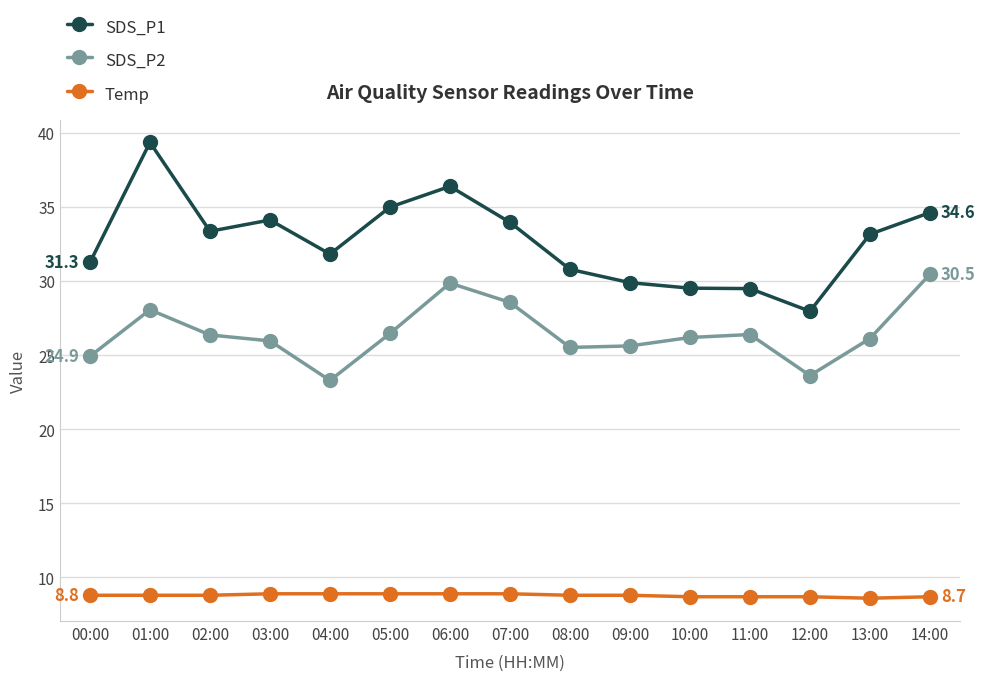

Rank the series by their maximum value, from highest to lowest.

SDS_P1, SDS_P2, Temp